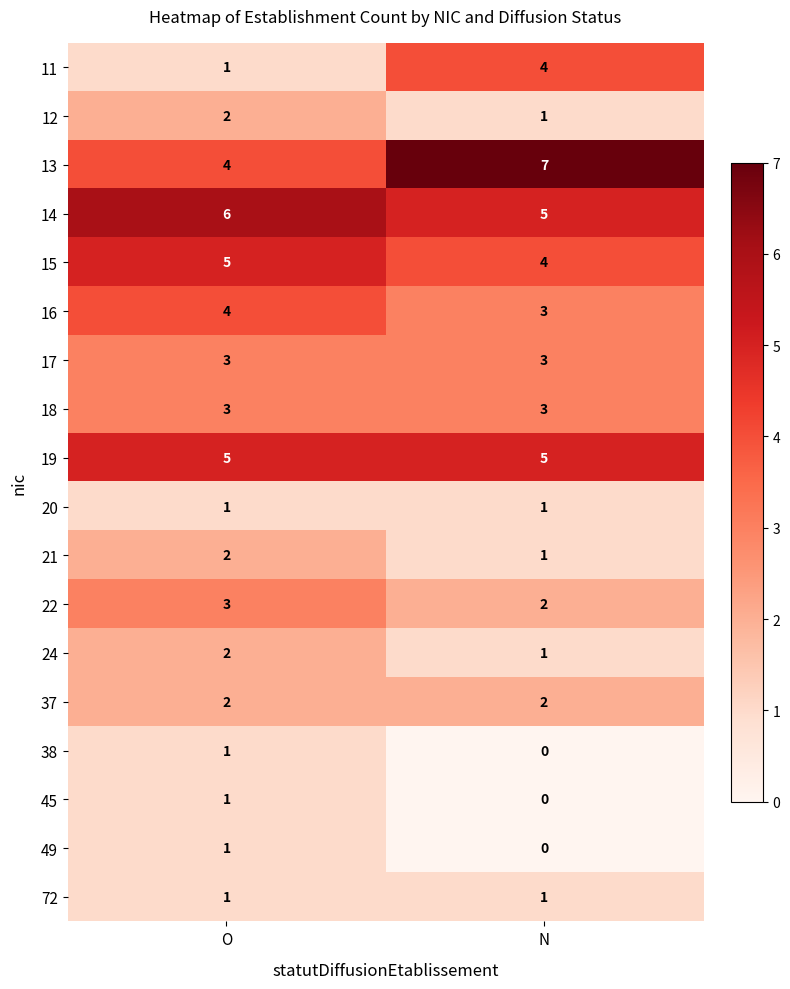

What is the minimum value for 14?

5